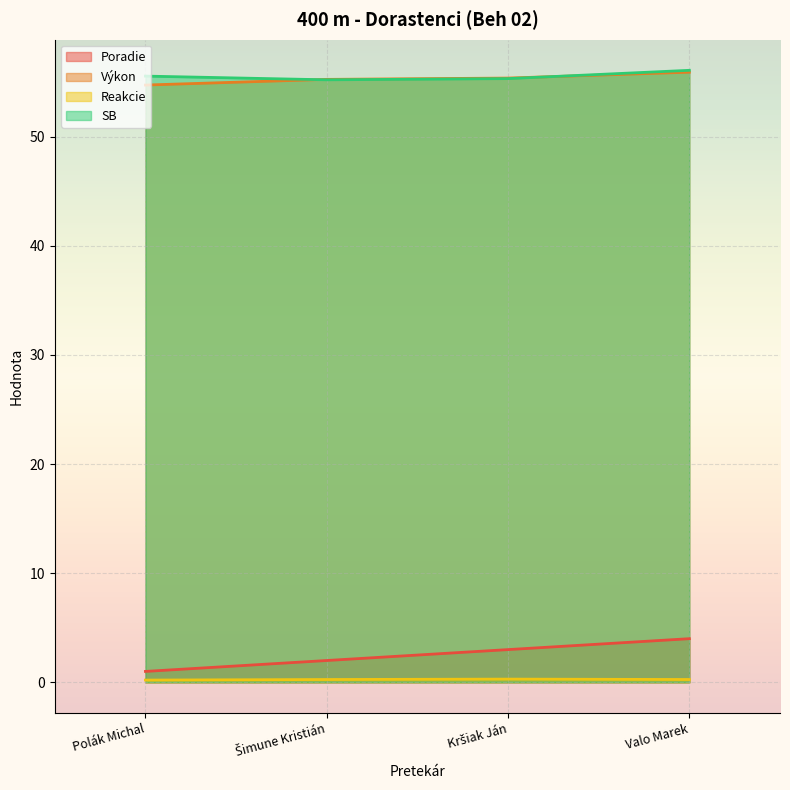

At which category is the sum across all series the highest?

Valo Marek